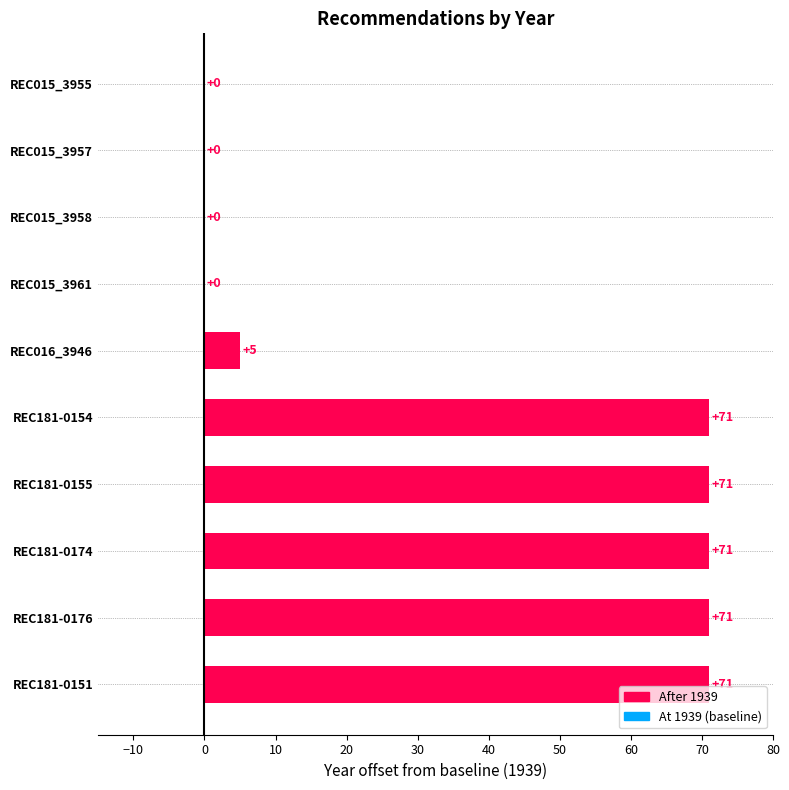

What is the approximate value at REC181-0151, to the nearest 10?

70